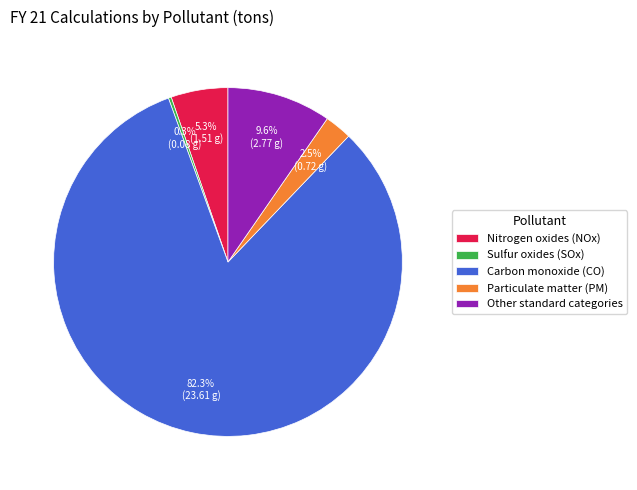

What percentage is NOT represented by Particulate matter (PM)?

97.5%